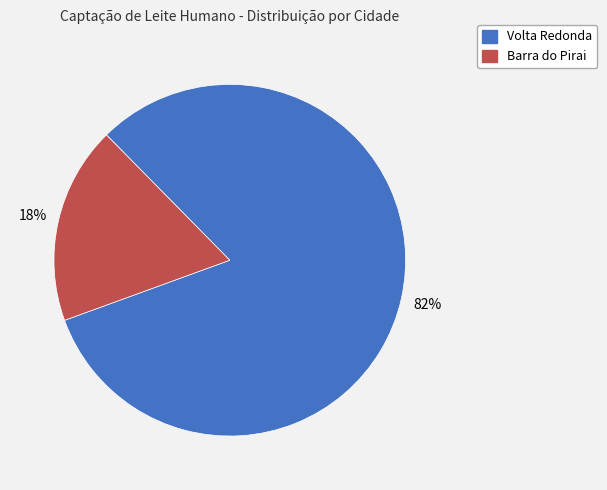

Which slice is the smallest?

Barra do Pirai